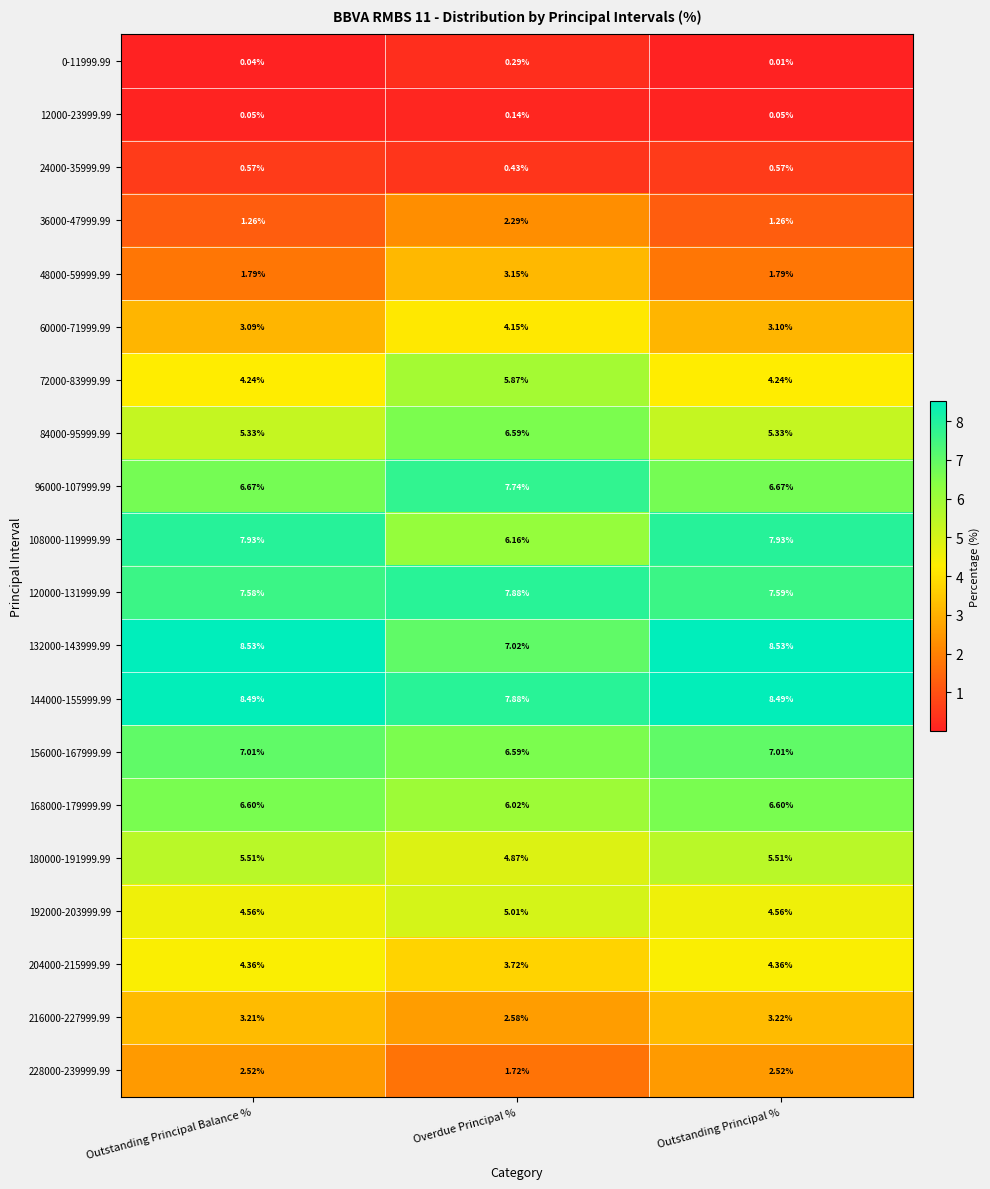

At which category is the sum across all series the highest?

Overdue Principal %